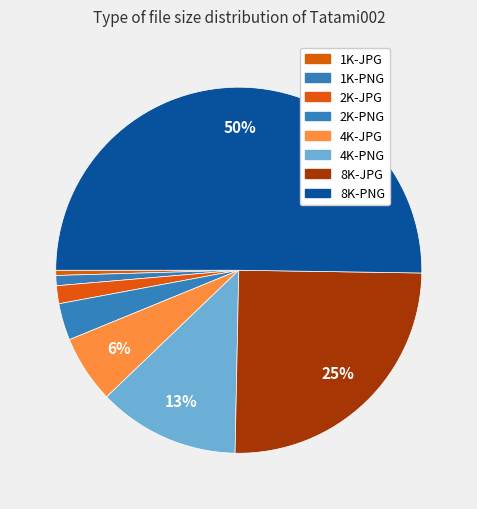

Rank the categories by value from highest to lowest.

8K-PNG, 8K-JPG, 4K-PNG, 4K-JPG, 2K-PNG, 2K-JPG, 1K-PNG, 1K-JPG